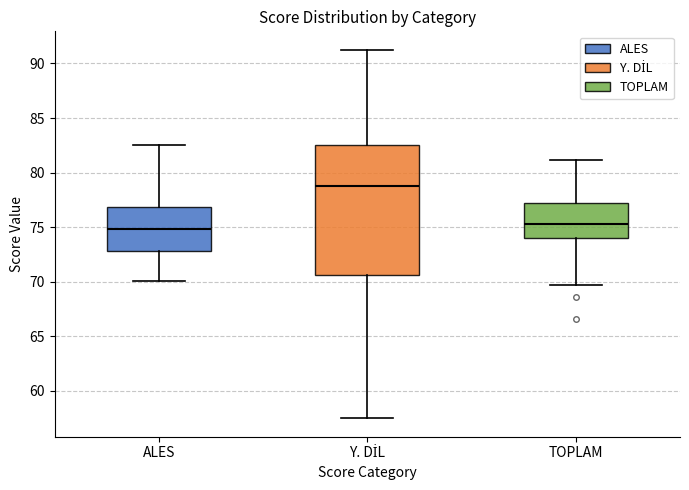

Reading left to right, read every box against the y-axis: the position of its median line, the range the box covers, and the ends of its whiskers. The values are not printed on the chart, so give them approximately, as read against the axis.

ALES: median 75.0, box 73.0 to 77.0, whiskers 70.0 to 82.5
Y. DİL: median 79.0, box 70.5 to 82.5, whiskers 57.5 to 91.5
TOPLAM: median 75.5, box 74.0 to 77.0, whiskers 69.5 to 81.0